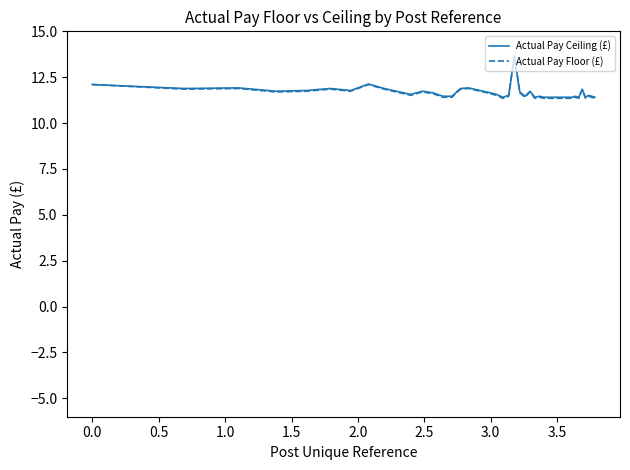

What are all the series names shown in the legend?

Actual Pay Ceiling (£), Actual Pay Floor (£)